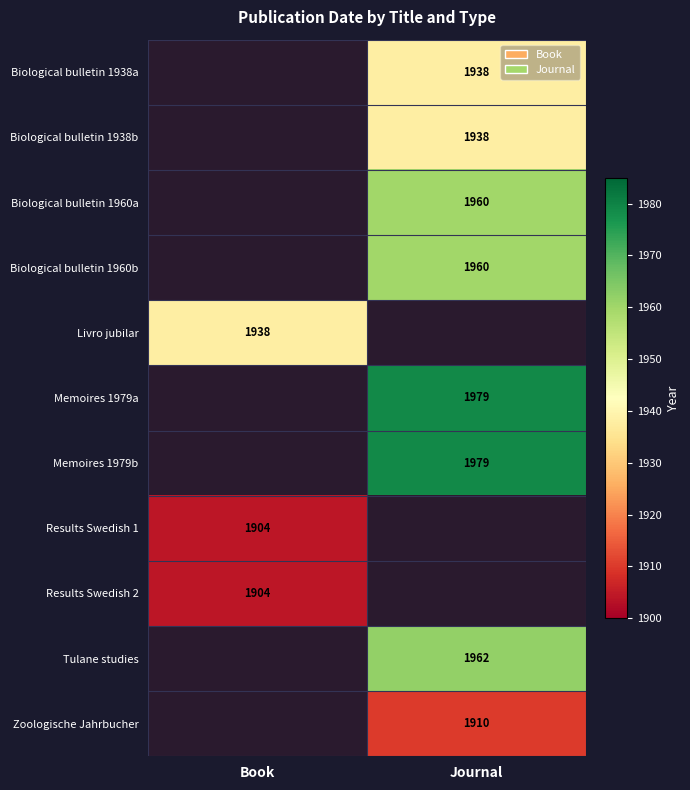

The Memoires 1979b series shows 1979 at Journal. True or false?

True